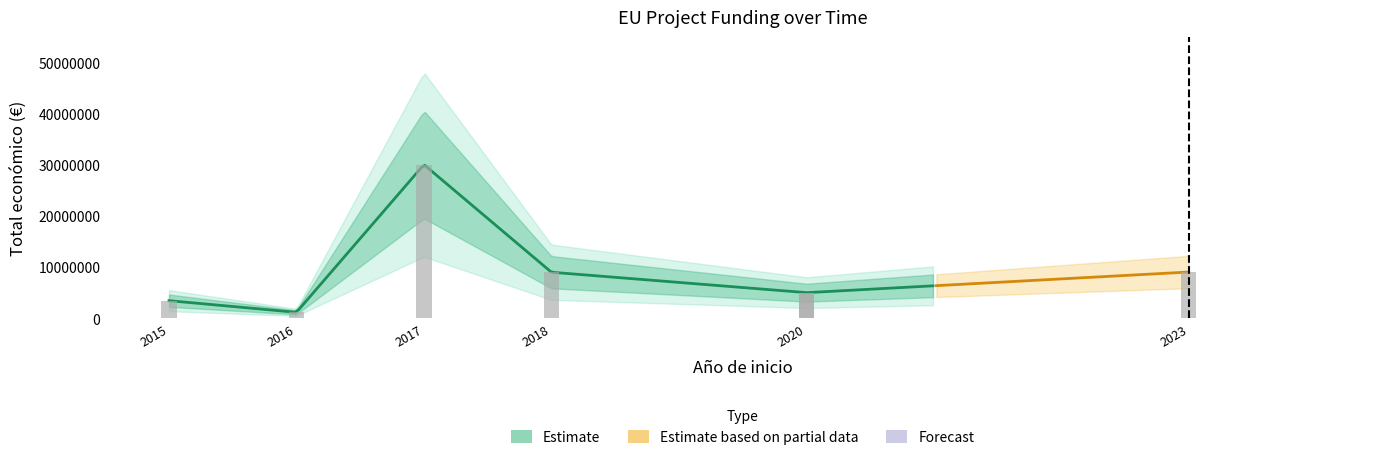

The chart shows a value of 3429908 at 2015. True or false?

True